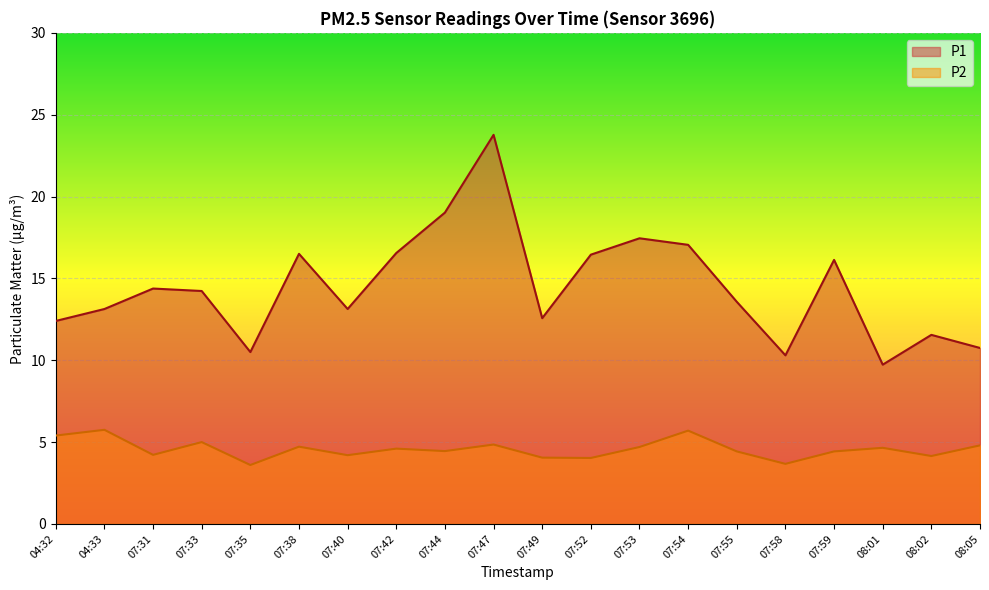

Count the number of data series in this chart.

2